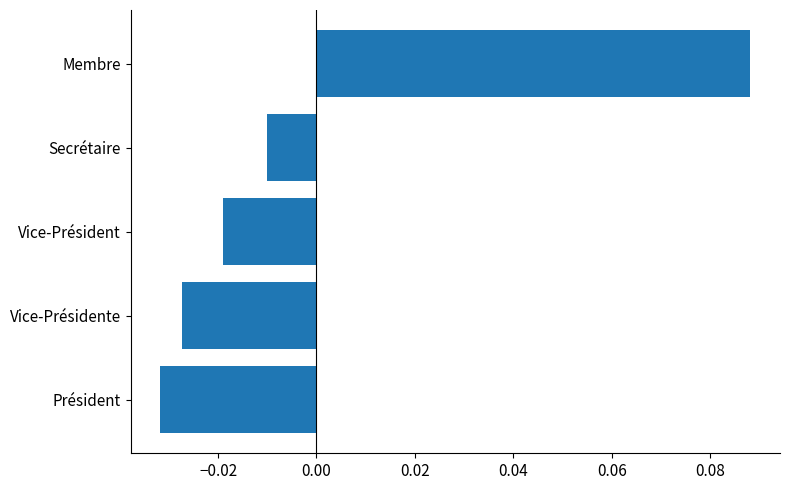

Where is the data nearest to the value 0?

Secrétaire